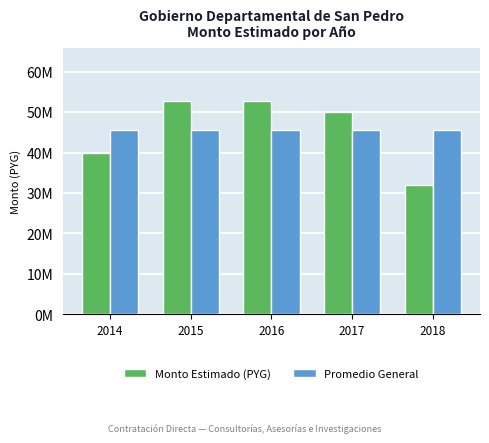

At which category does the chart reach its peak across all series?

2015